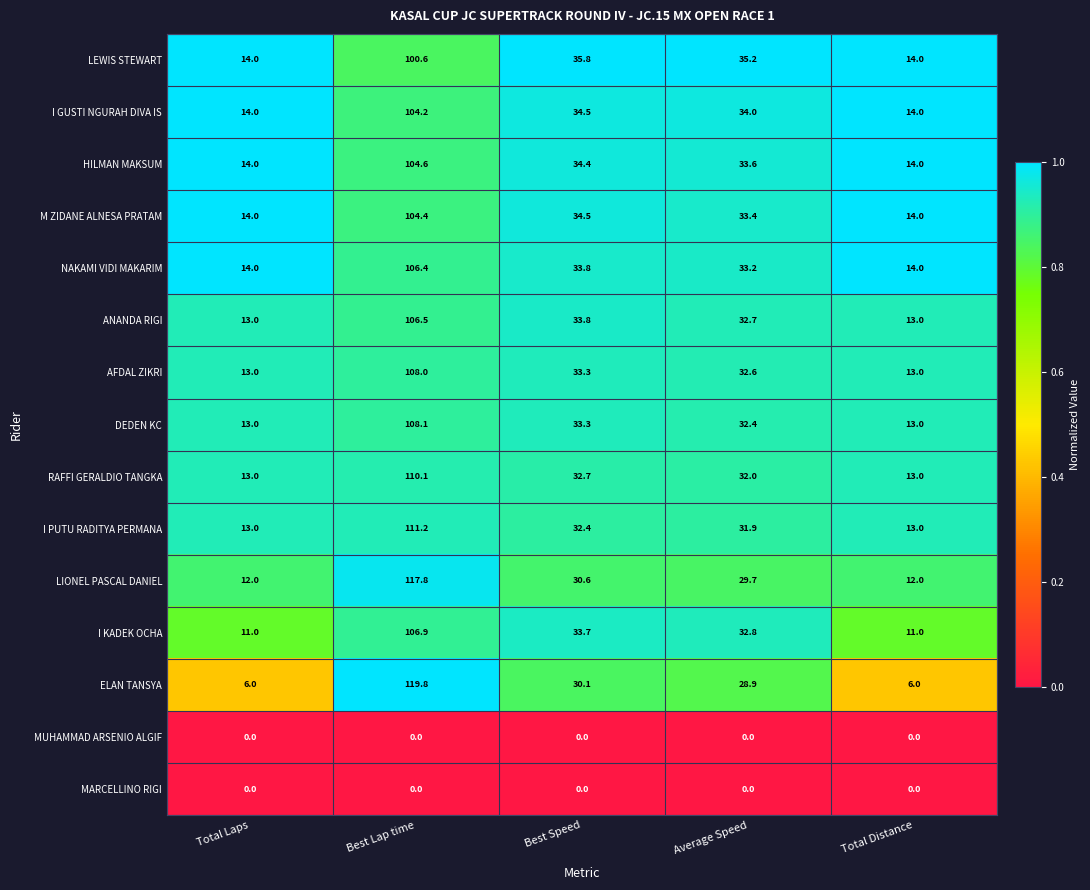

What is the greatest value displayed?

119.8